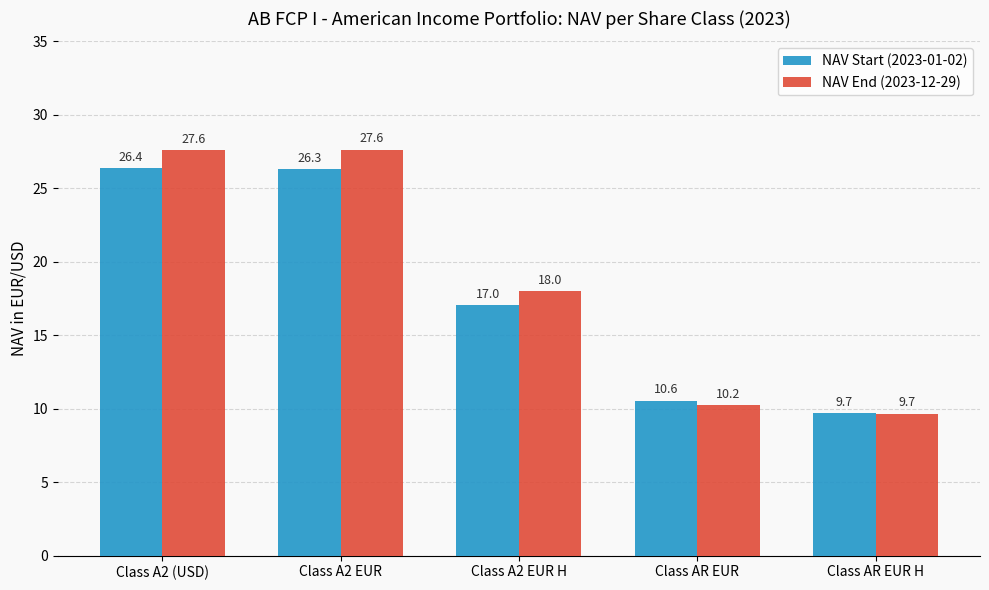

What is the difference between the highest and lowest values at Class A2 EUR?

1.3